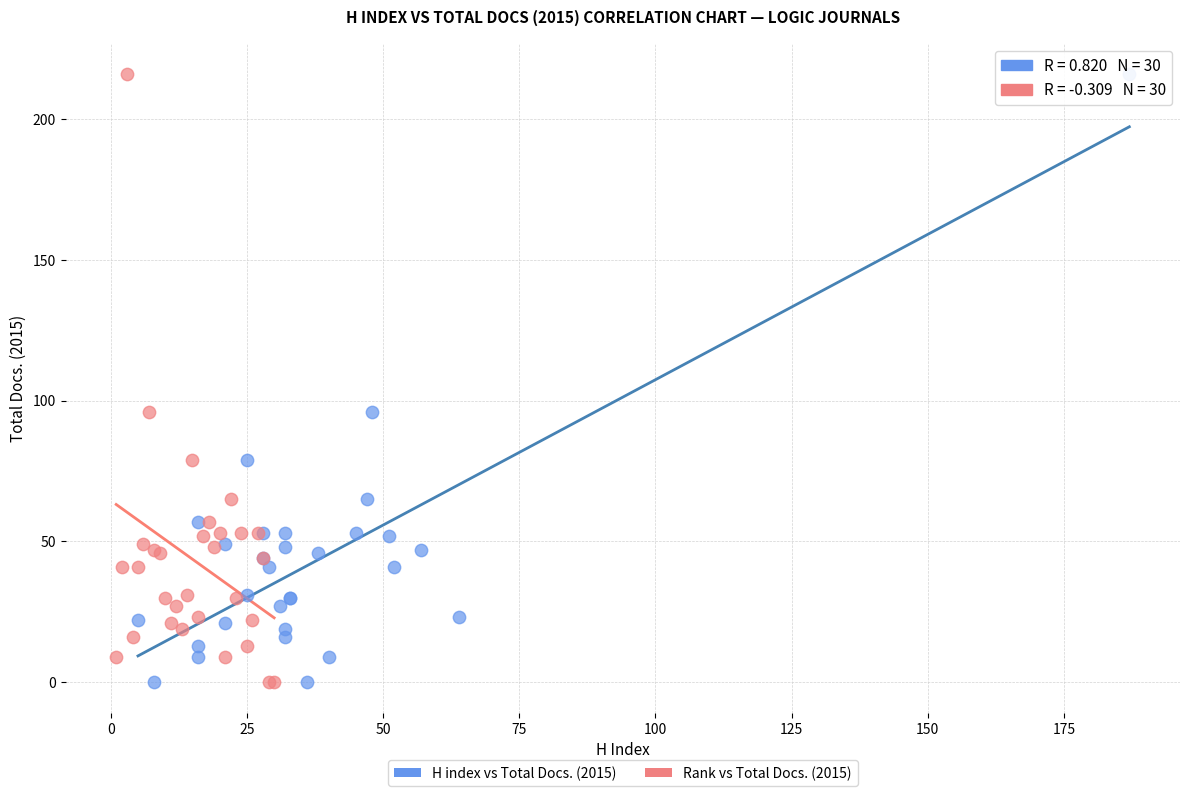

What are all the series names shown in the legend?

H index vs Total Docs. (2015), Rank vs Total Docs. (2015)